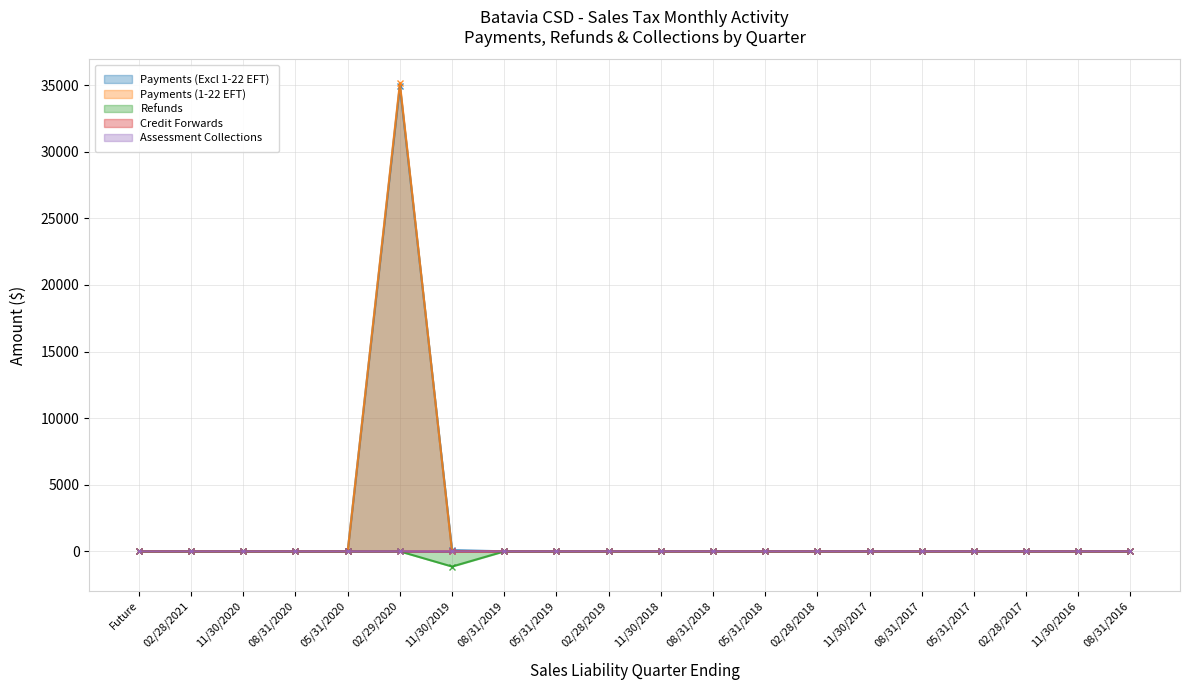

Count the number of categories in the chart.

20